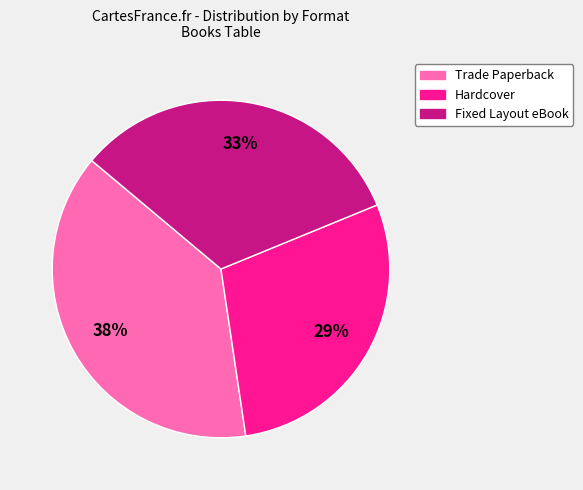

True or false: Trade Paperback accounts for 38% of the total.

True